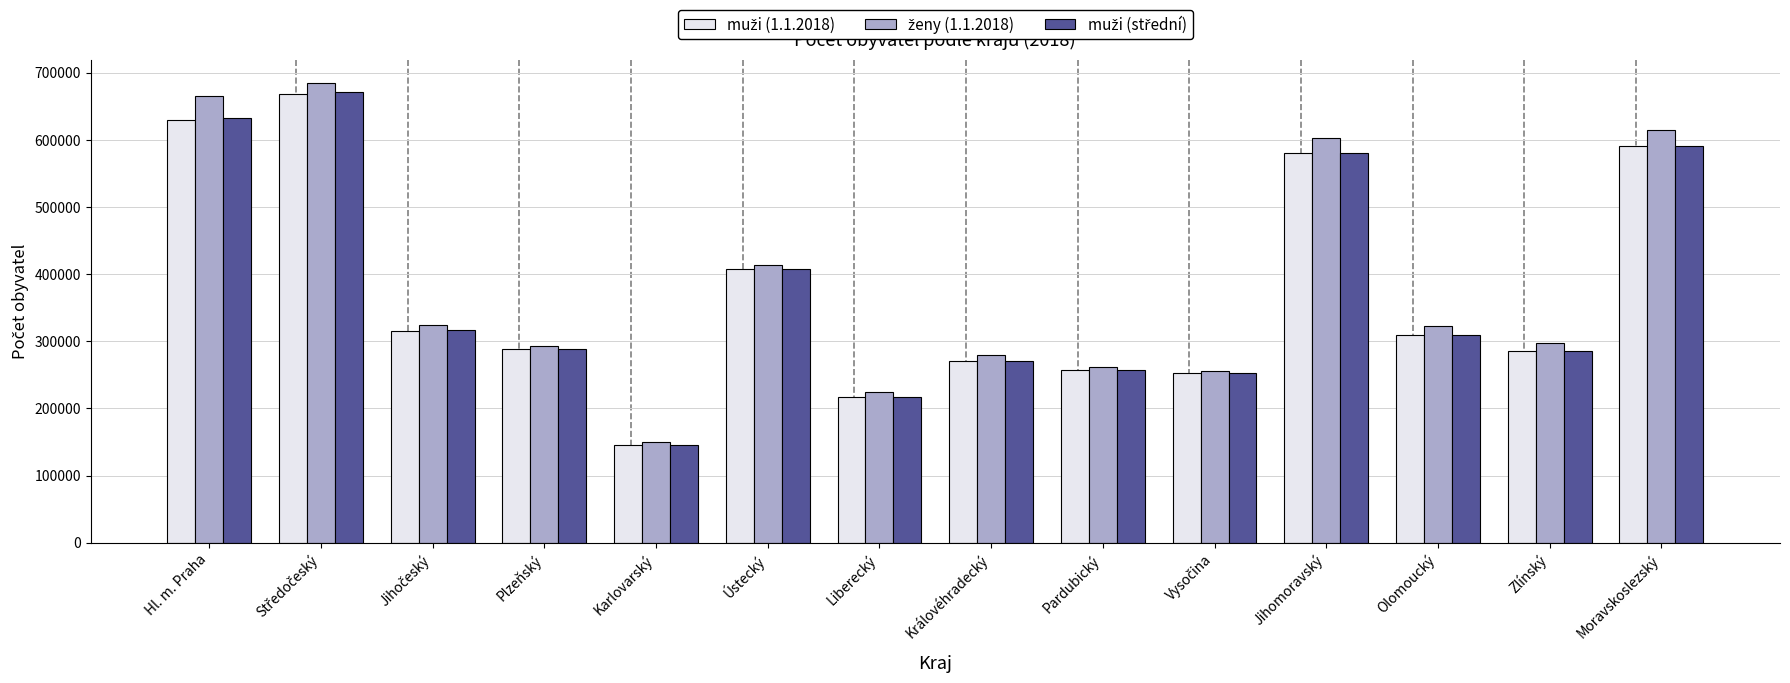

Which category has the lowest value across all series?

Karlovarský